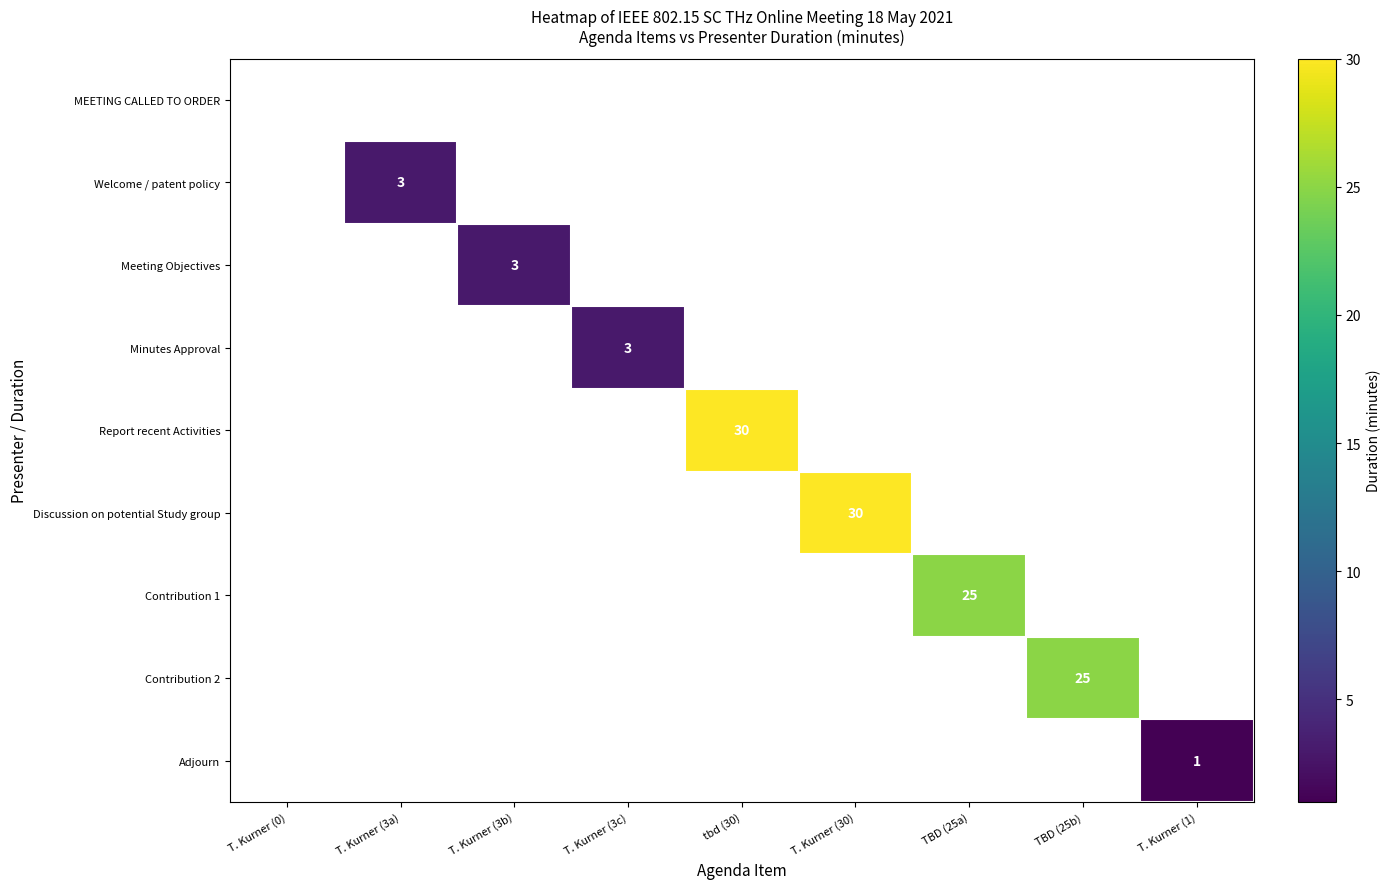

True or false: Welcome / patent policy has a value of 5 at T. Kurner (3a).

False